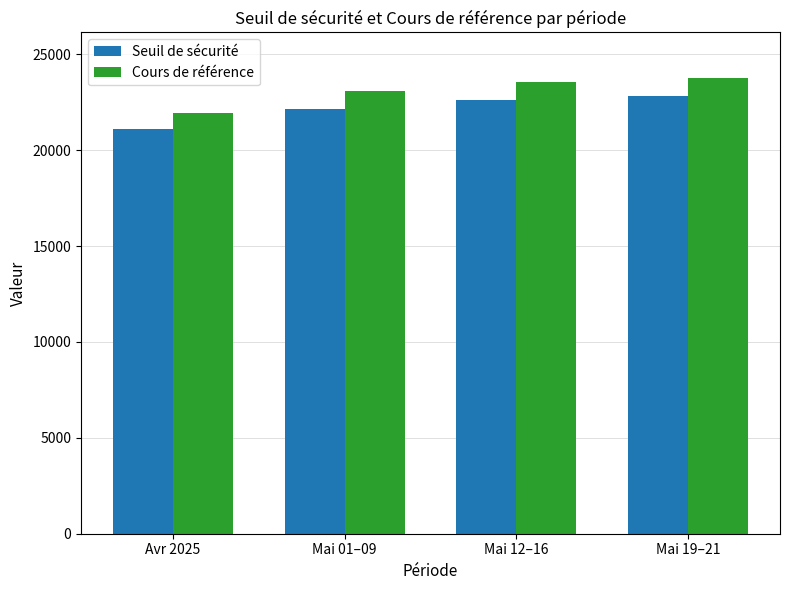

What is the difference between the maximum and minimum values in the Cours de référence series?

1805.5